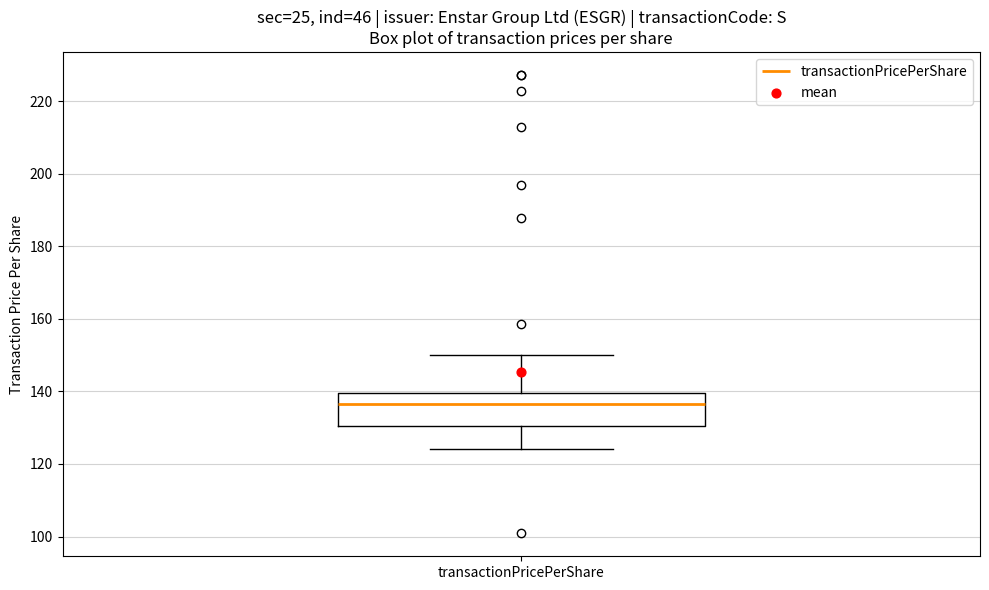

Read this box plot against the y-axis: the position of the median line, the range covered by the box, and the ends of both whiskers. The values are not printed on the chart, so give them approximately, as read against the axis.

median 136, box 130 to 140, whiskers 124 to 150